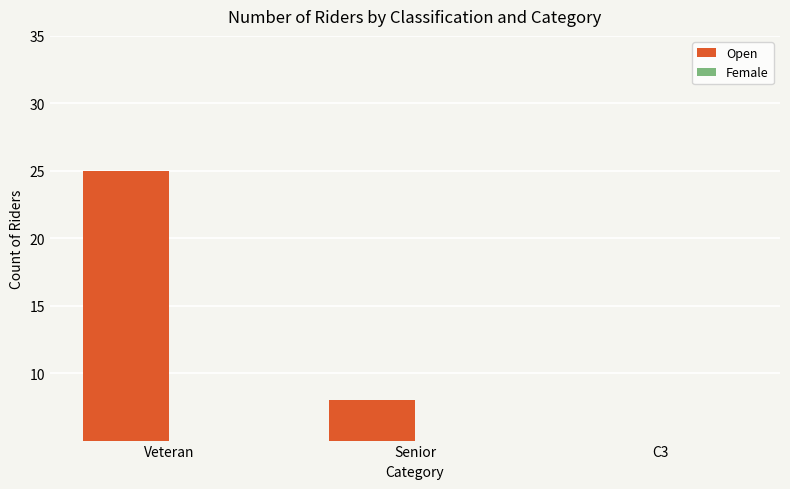

Which series has the largest total across all categories?

Open